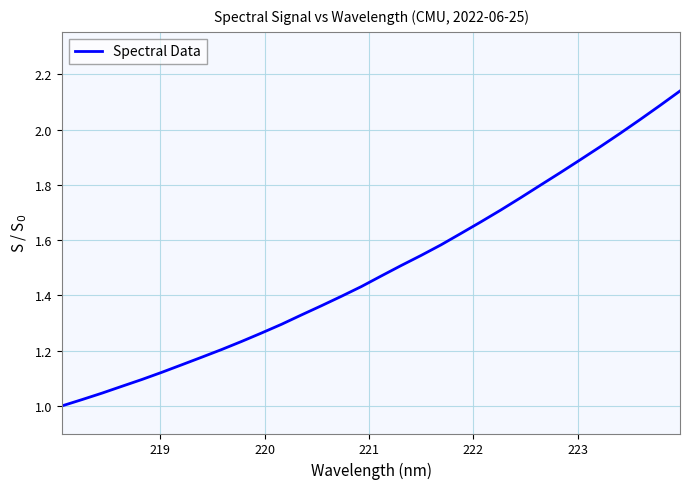

Does the chart have visible grid lines?

Yes